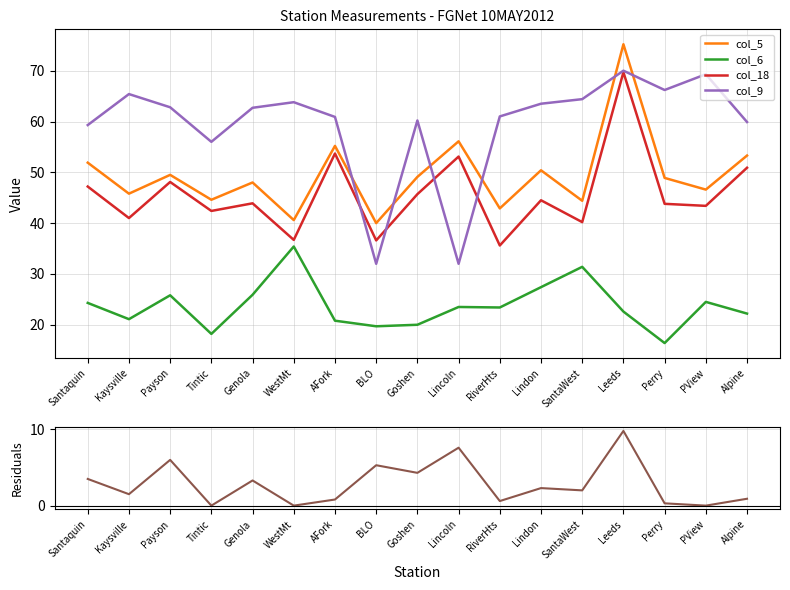

True or false: col_11 and col_5 cross at least once.

False